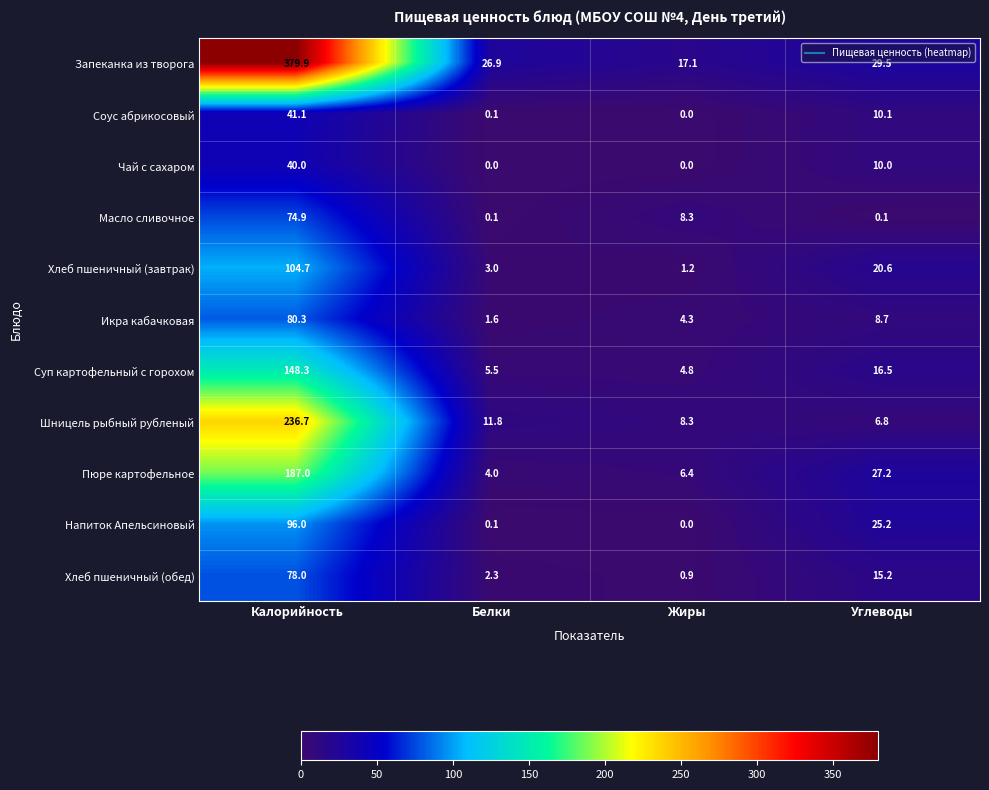

Which label corresponds to the largest value in the chart?

Калорийность